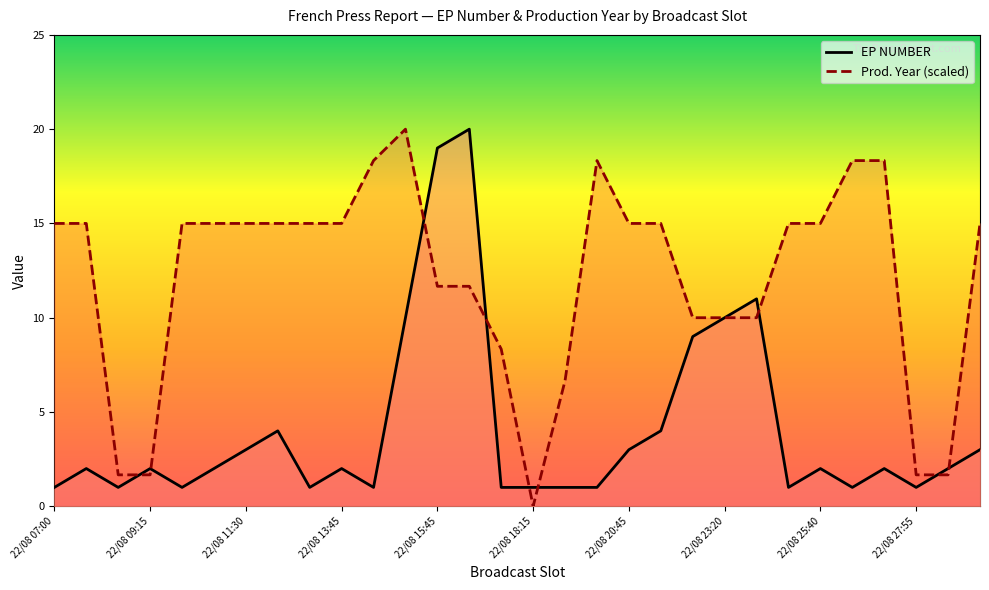

How many interior local peaks does the EP NUMBER series have?

8